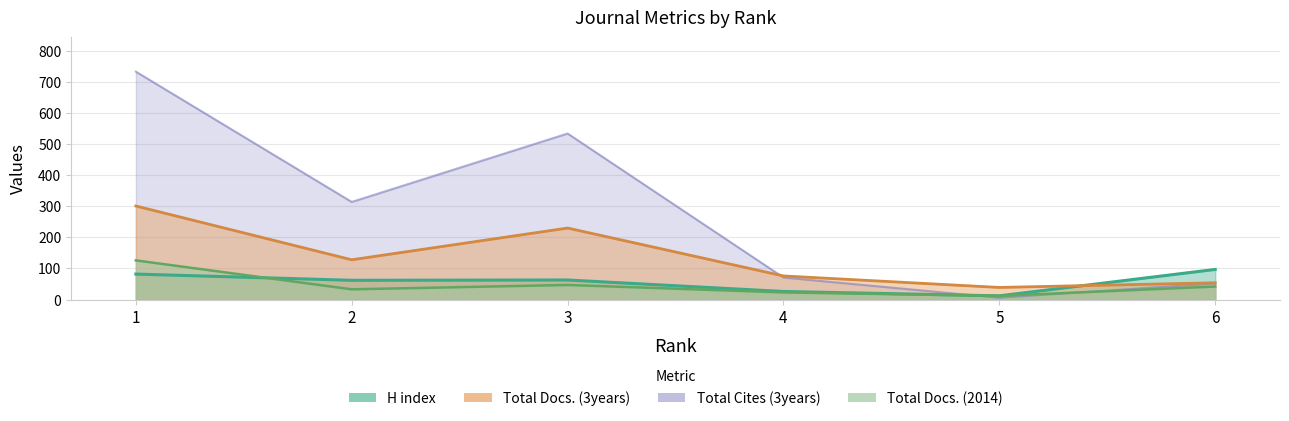

In Total Cites (3years), how many points are lower than both neighbors (excluding endpoints)?

2